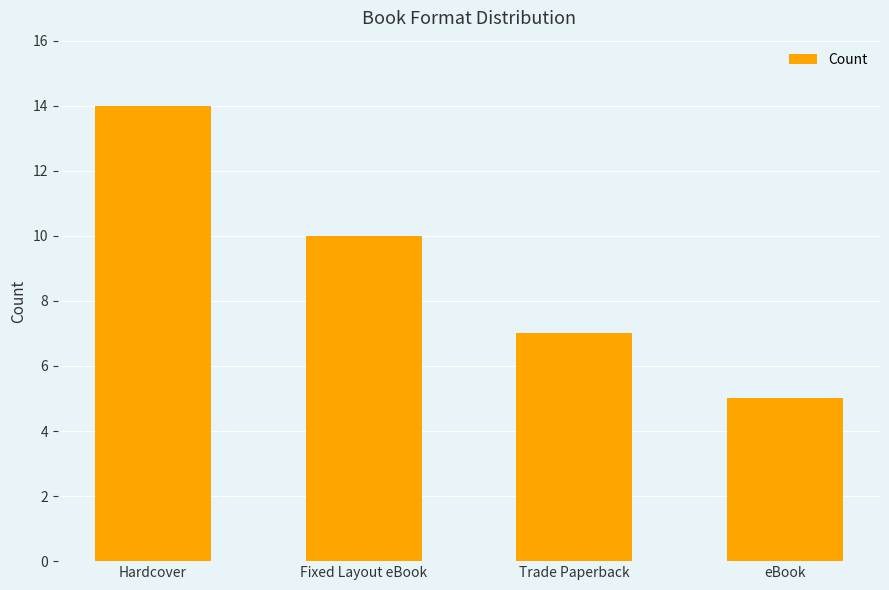

The chart shows a value of 14 at Hardcover. True or false?

True